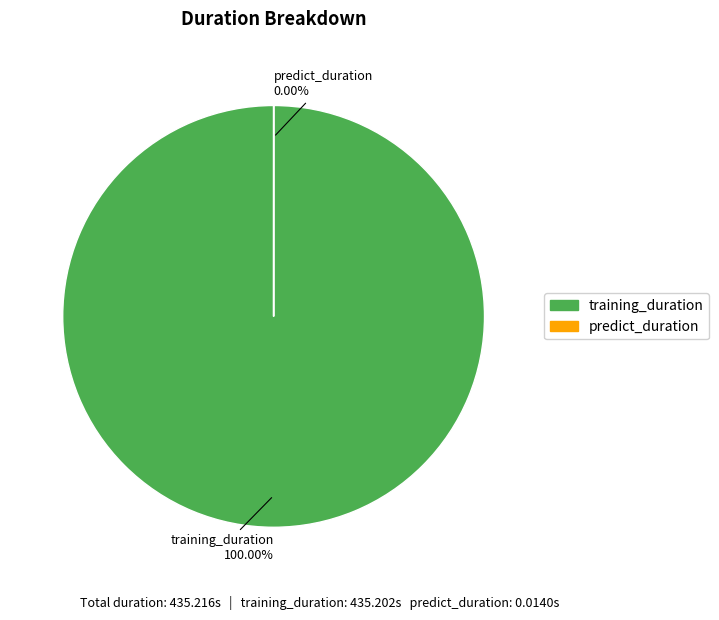

What is the change in value from training_duration to predict_duration?

-435.2